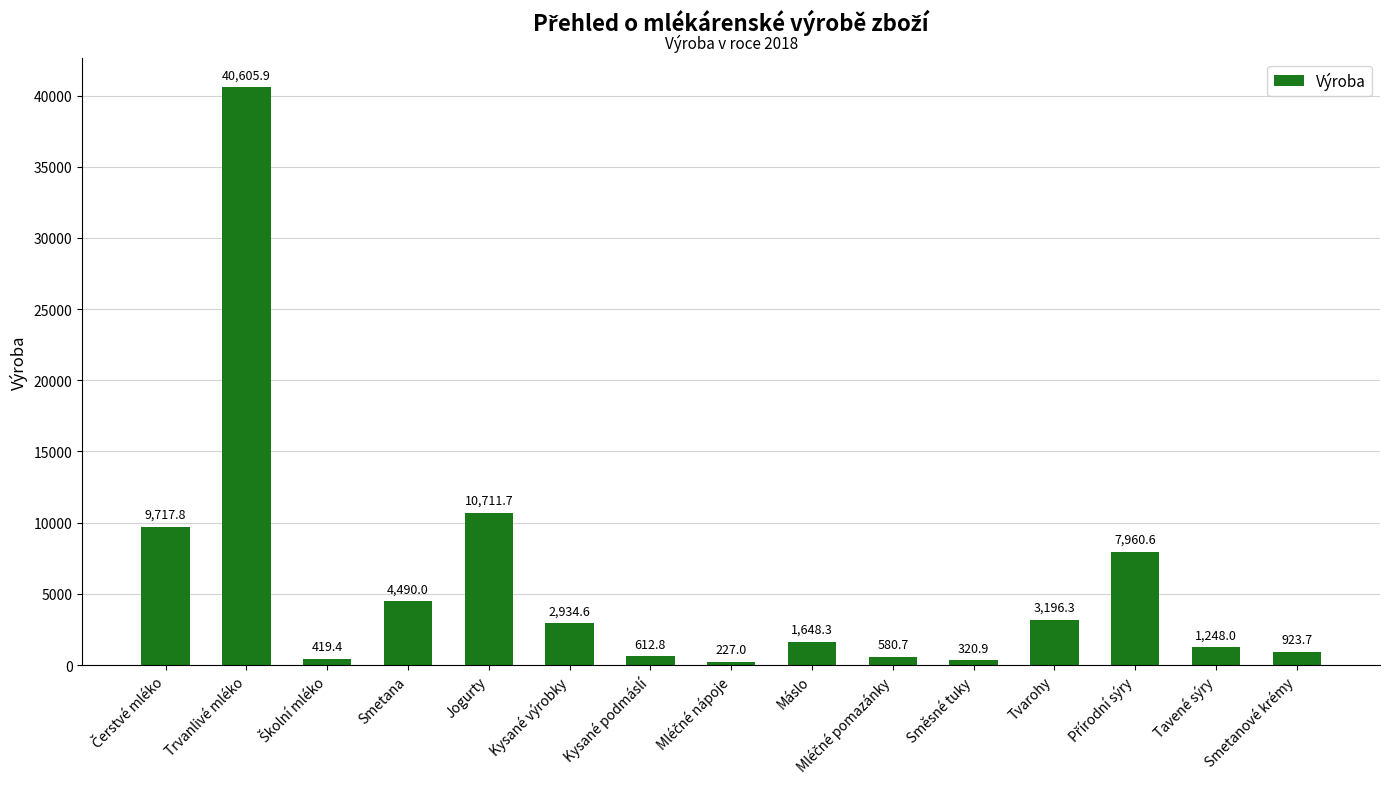

Does the chart contain stacked bars?

No